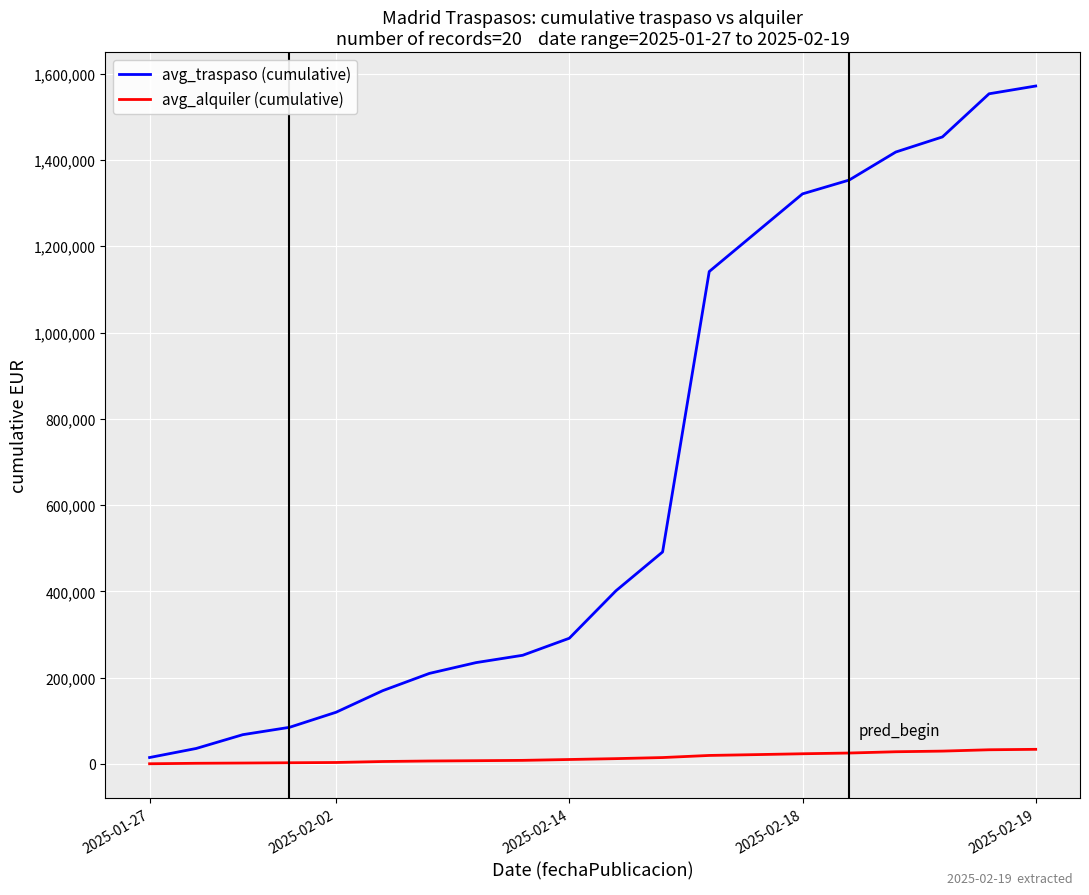

What is the difference between the maximum and minimum values in the avg_traspaso (cumulative) series?

1556500